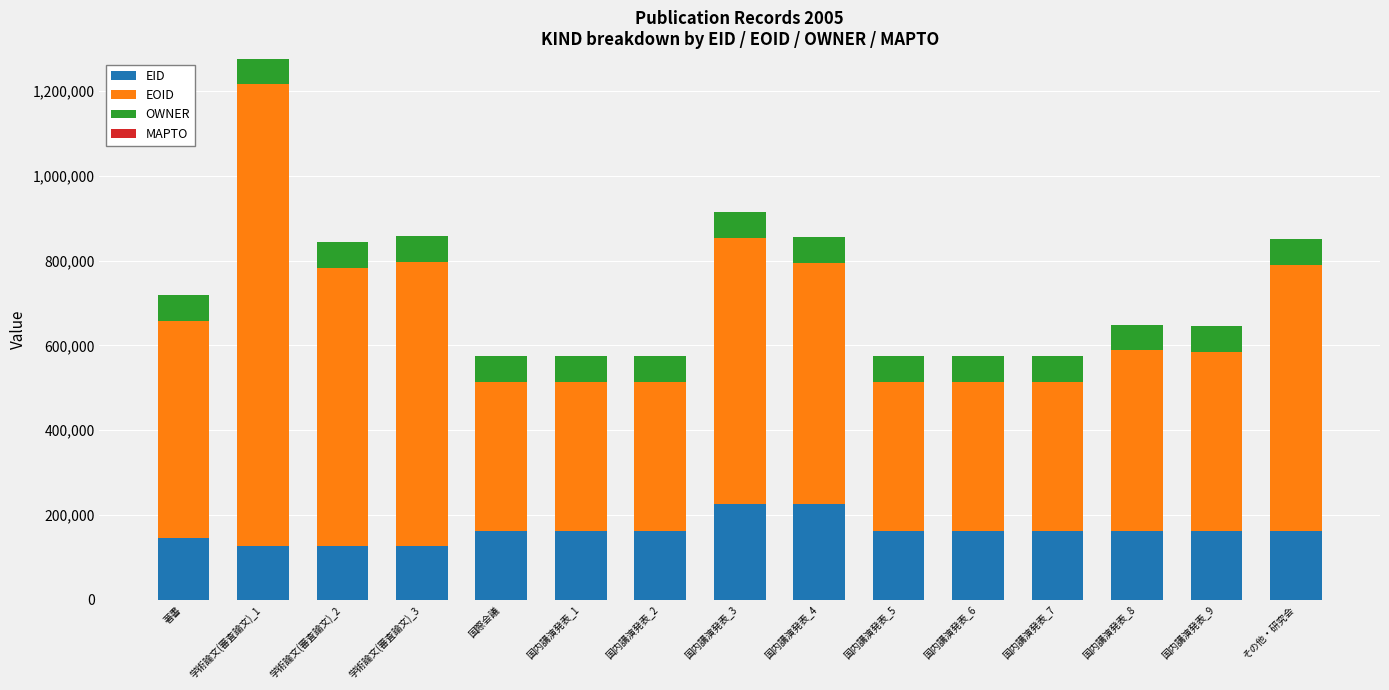

The EID series shows 161789 at 国際会議. True or false?

True